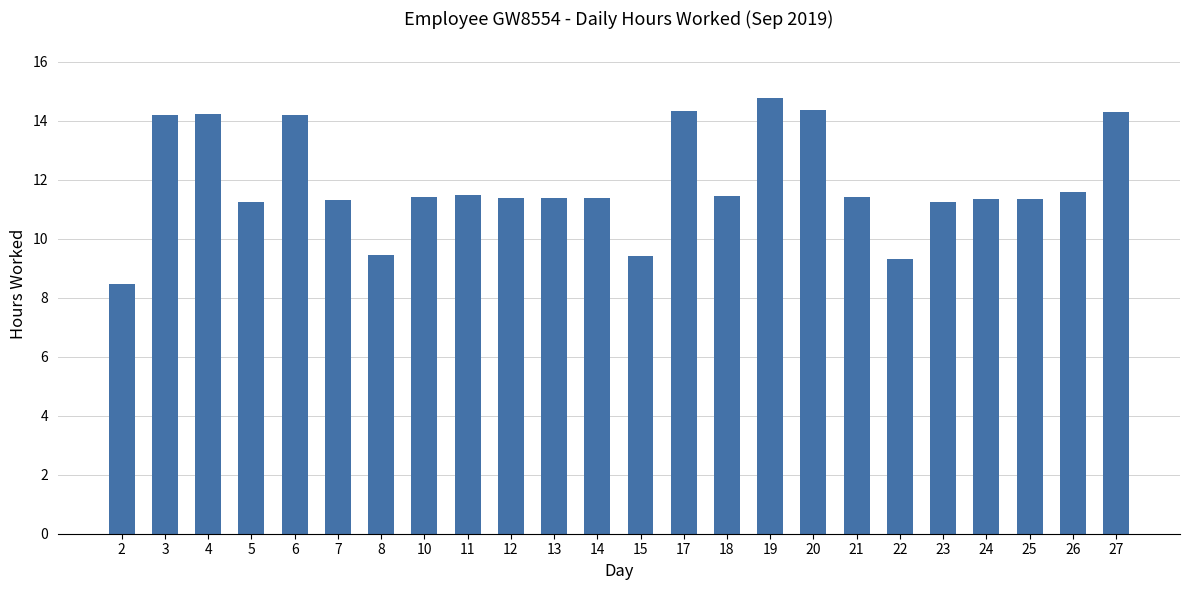

The chart shows a value of 11.4 at 13. True or false?

True